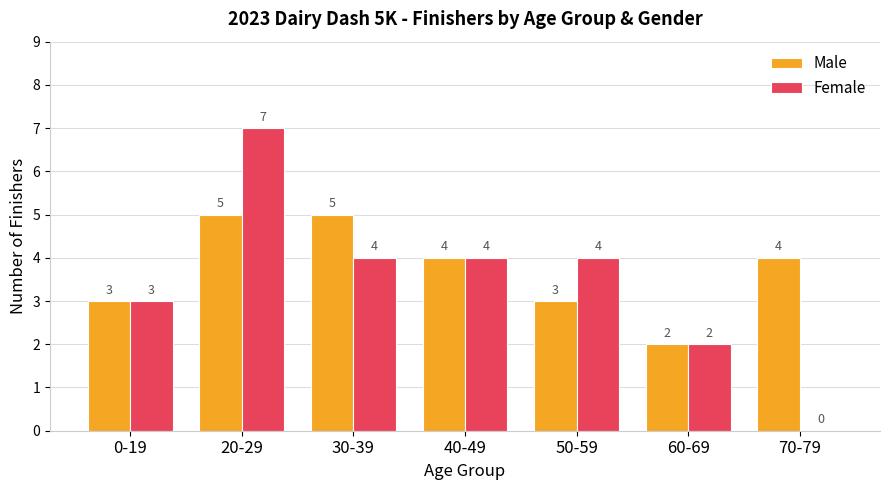

Read the Male value at 20-29.

5